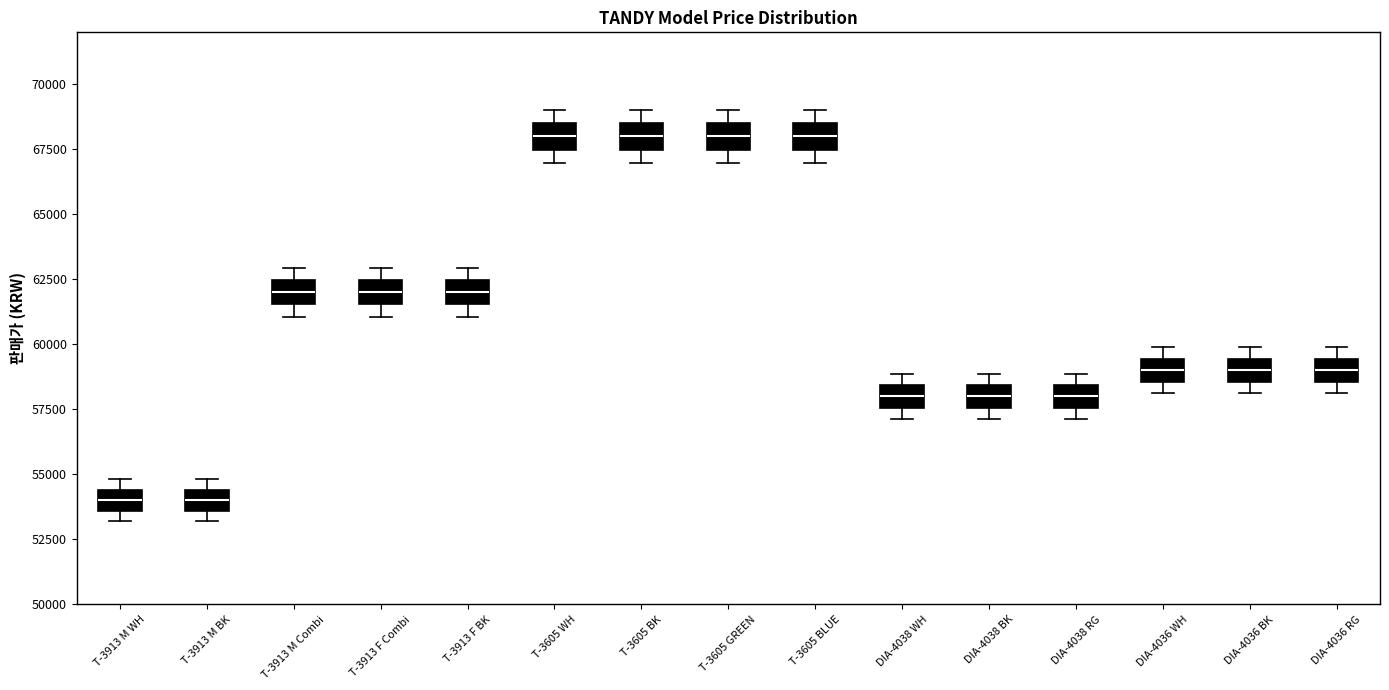

Where does the upper whisker of the box for T-3605 WH end on the y-axis? The values are not printed on the chart, so give them approximately, as read against the axis.

69000